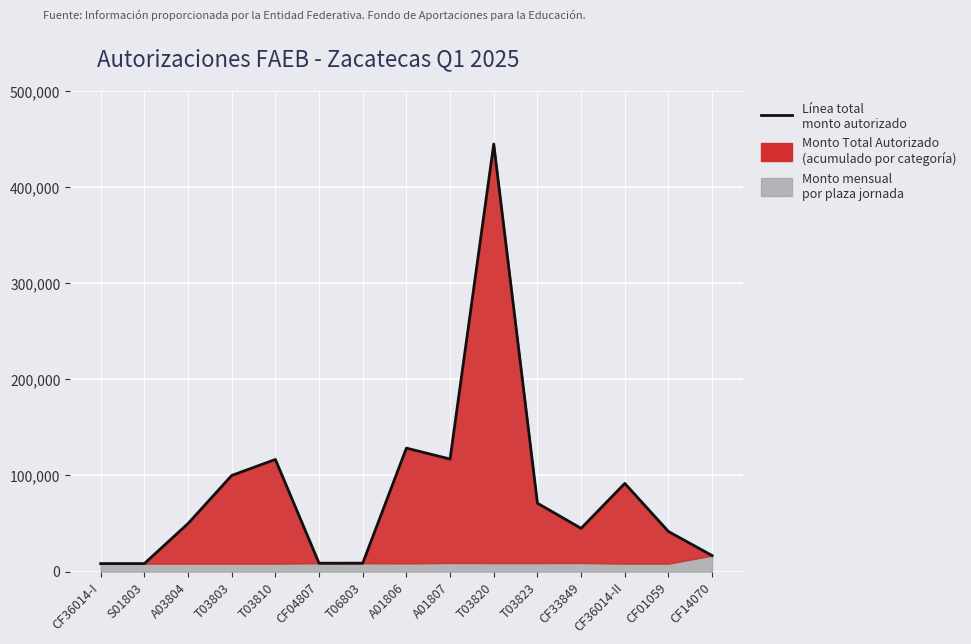

Rank the categories by value from lowest to highest.

S01803, CF36014-I, CF04807, T06803, CF14070, CF01059, CF33849, A03804, T03823, CF36014-II, T03803, T03810, A01807, A01806, T03820